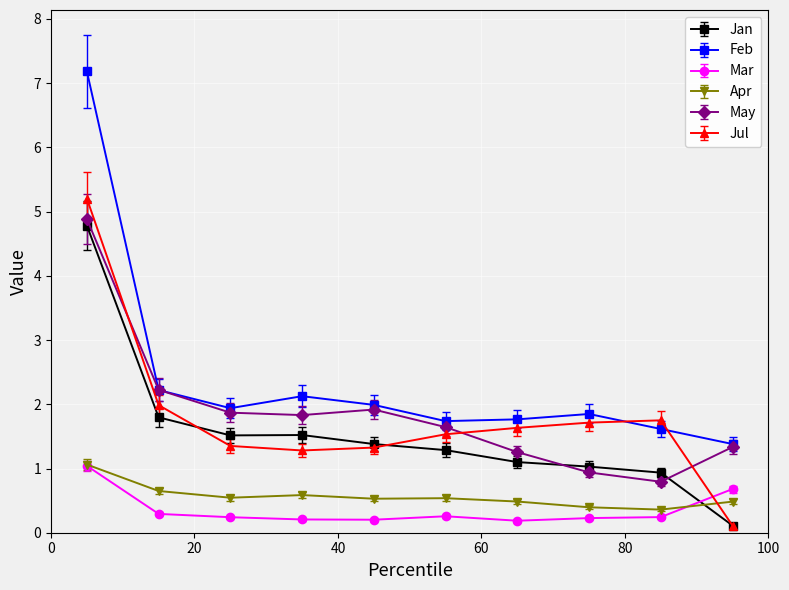

How many times do Jul and Apr cross each other?

1